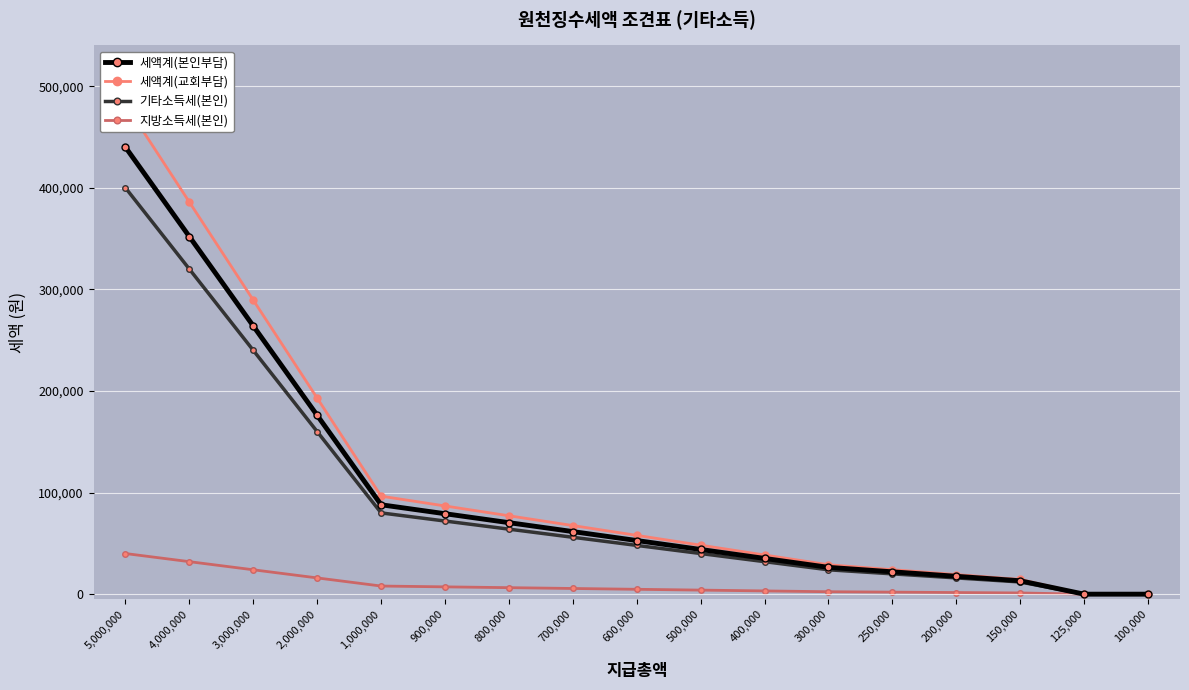

What is the label of the 2nd point from the right?

125,000